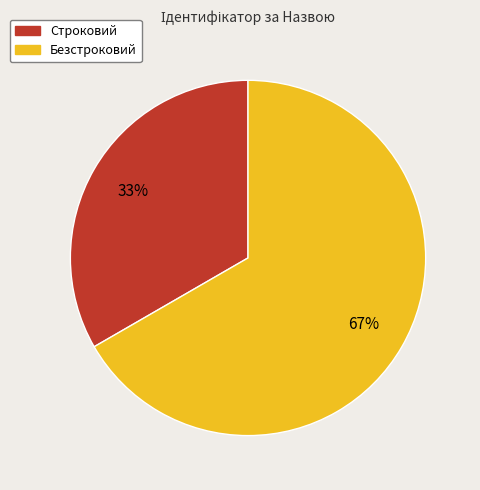

To the nearest percent, what portion does Безстроковий represent?

67%